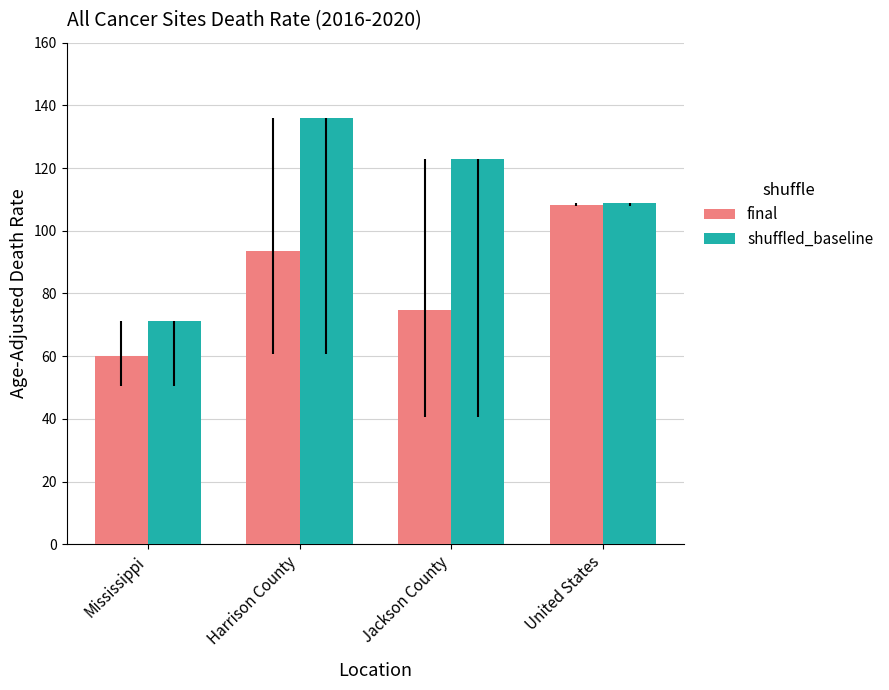

What is the label of the 3rd bar from the left?

Jackson County